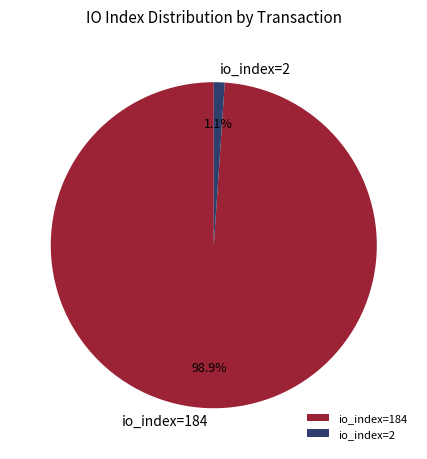

Which has a higher value, io_index=184 or io_index=2?

io_index=184